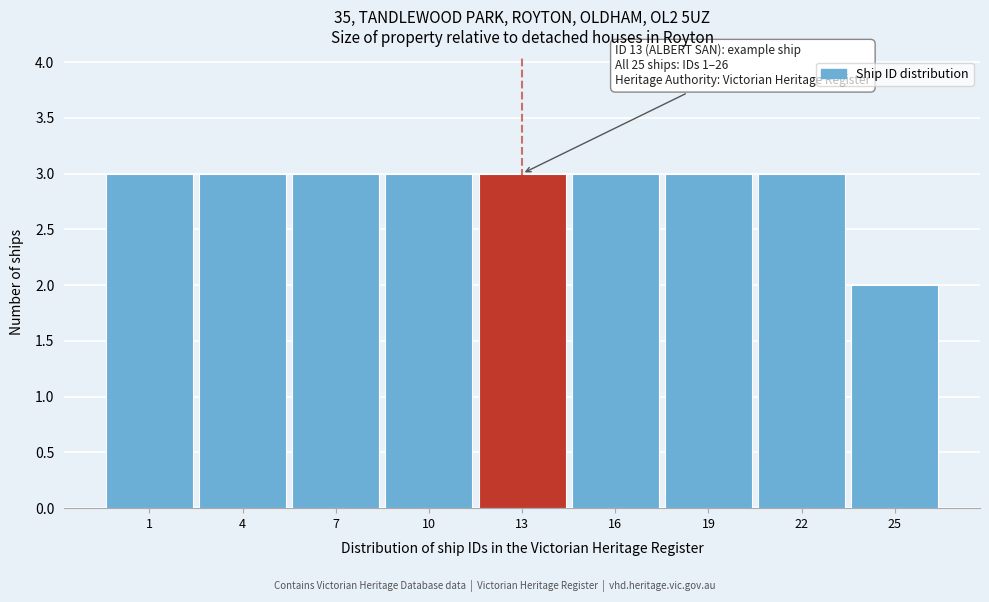

Reading left to right, list all the values displayed in this chart.

3	3	3	3	3	3	3	3	2